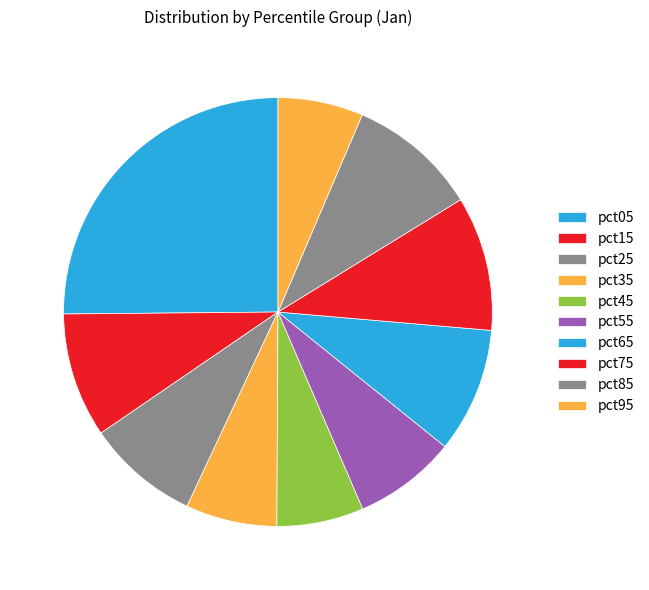

Is pct35 the majority of the pie?

No